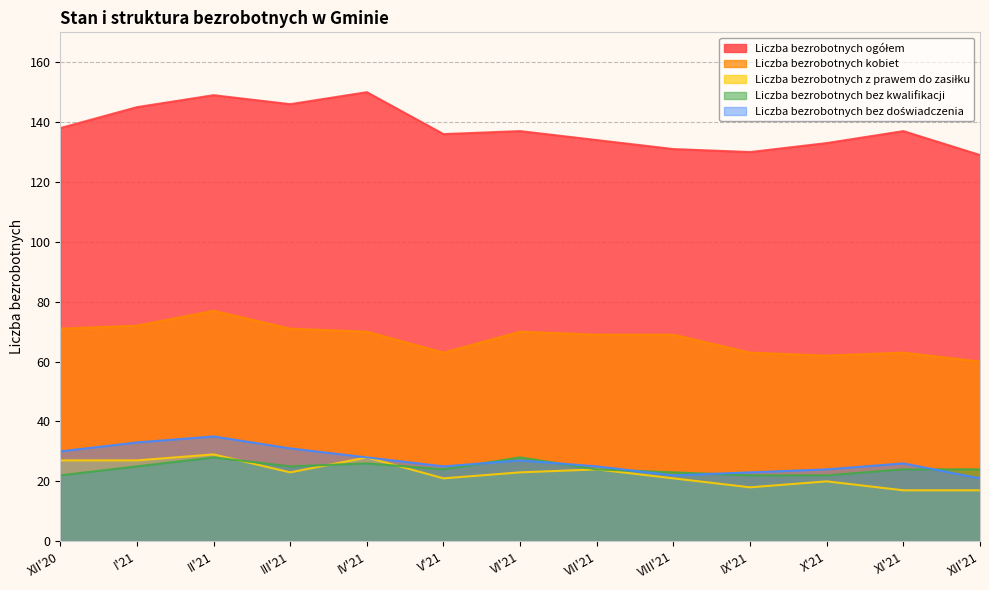

What is the sum of the Liczba bezrobotnych bez kwalifikacji values at X'21 and IV'21?

48